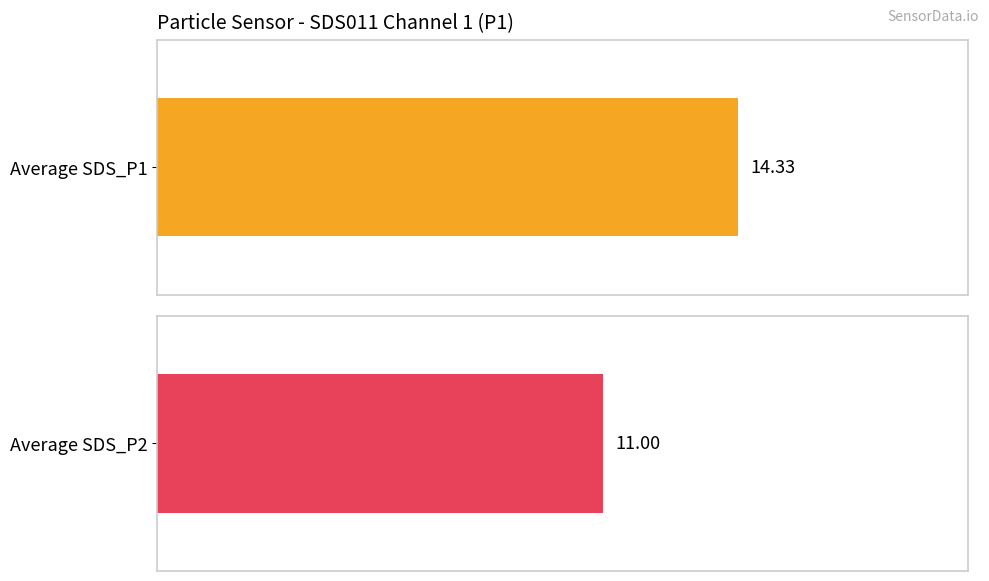

Rank the series by their maximum value, from highest to lowest.

SDS_P1, SDS_P2